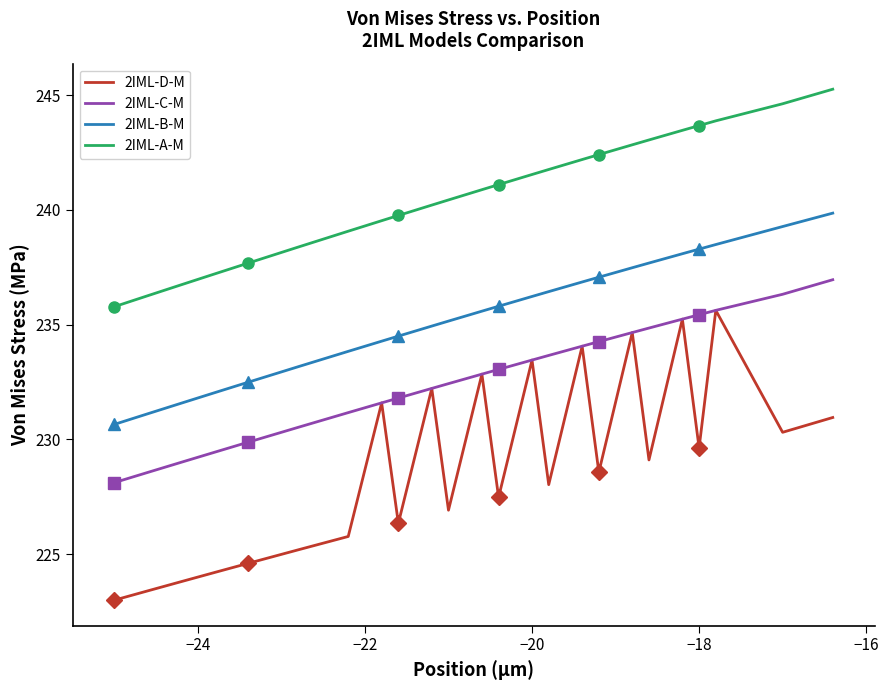

Reading left to right, extract all data points from this chart.

2IML-D-M: 223.0	223.4	223.8	224.2	224.6	225.2	225.8	231.6	226.4	232.2	226.9	232.8	227.5	233.5	228.0	234.1	228.6	234.7	229.1	235.2	229.6	235.6	230.3	231.0
2IML-C-M: 228.1	228.6	229.0	229.4	229.9	230.5	231.2	231.6	231.8	232.2	232.4	232.8	233.1	233.5	233.7	234.1	234.3	234.7	234.9	235.2	235.4	235.6	236.3	237.0
2IML-B-M: 230.7	231.1	231.6	232.0	232.5	233.2	233.8	234.3	234.5	234.9	235.2	235.6	235.8	236.2	236.4	236.9	237.1	237.5	237.7	238.1	238.3	238.5	239.3	239.9
2IML-A-M: 235.8	236.3	236.7	237.2	237.7	238.4	239.1	239.5	239.8	240.2	240.4	240.9	241.1	241.5	241.8	242.2	242.4	242.8	243.0	243.5	243.7	243.9	244.6	245.3